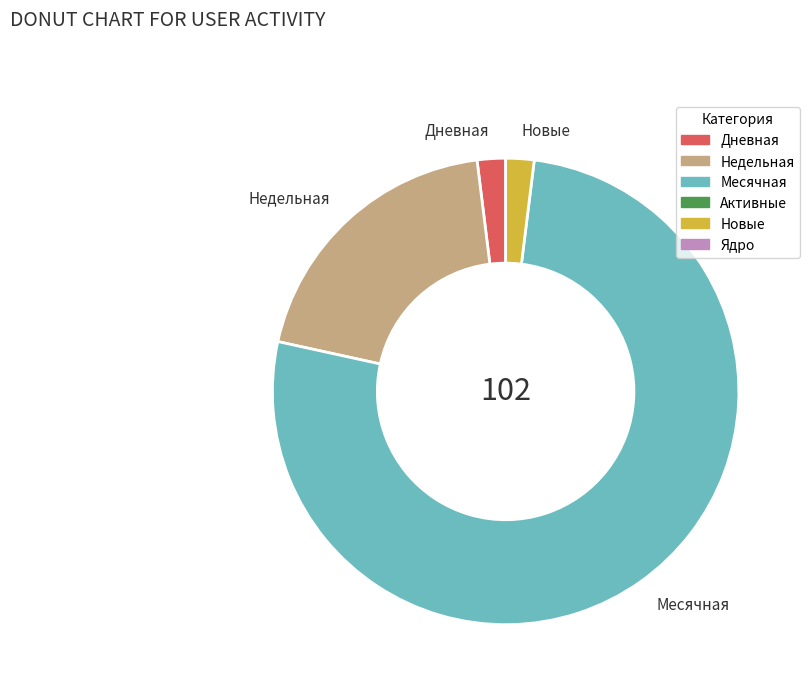

What is the ratio of the value at Месячная to the value at Новые?

39.0